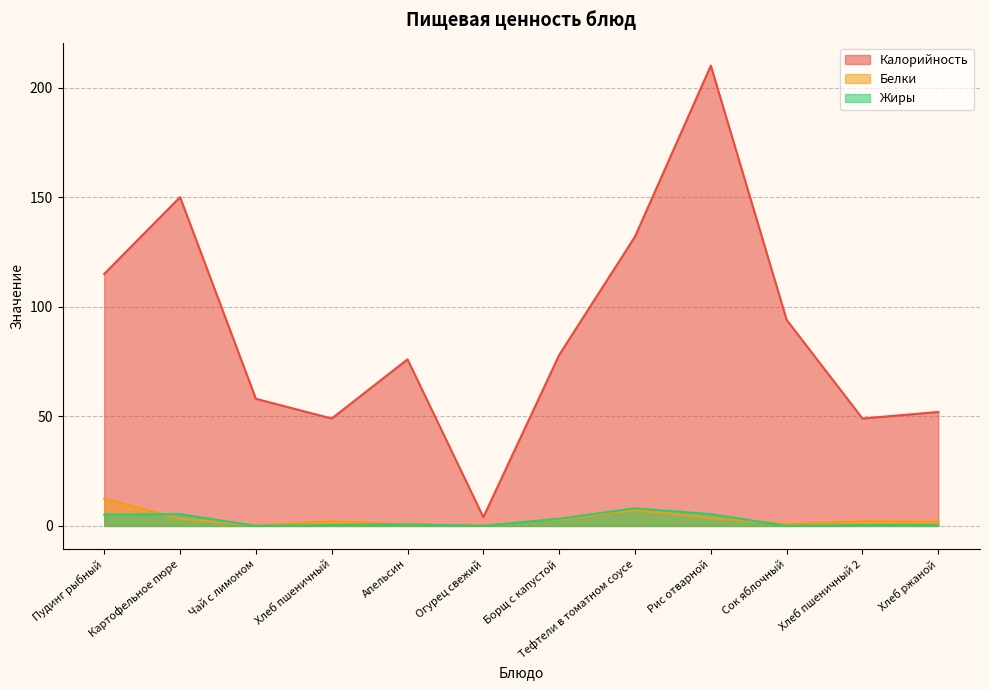

What is the label of the 6th point from the right?

Борщ с капустой